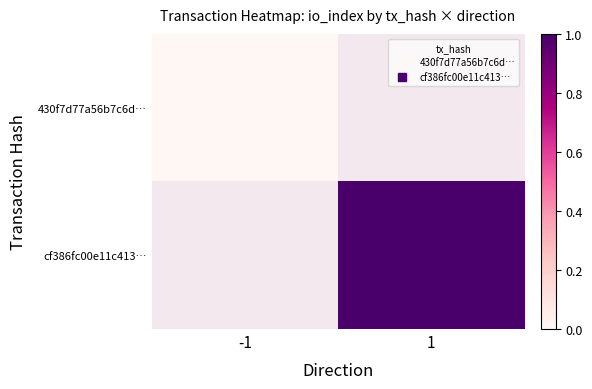

At how many categories does at least one series exceed 0?

1